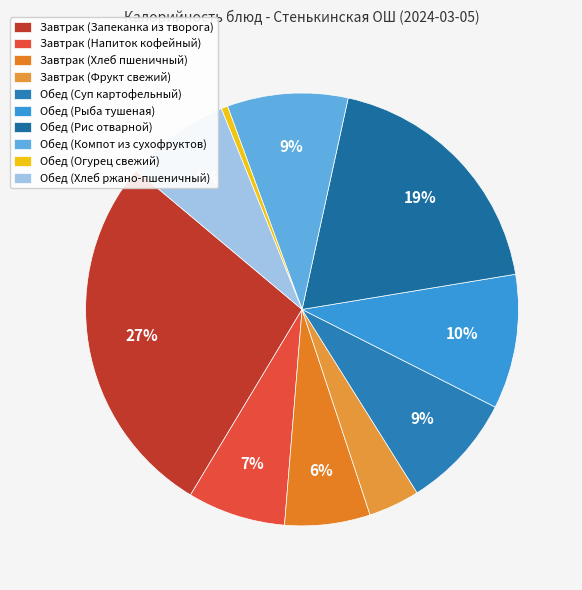

The Завтрак (Фрукт свежий) slice represents 19% of the pie. True or false?

False